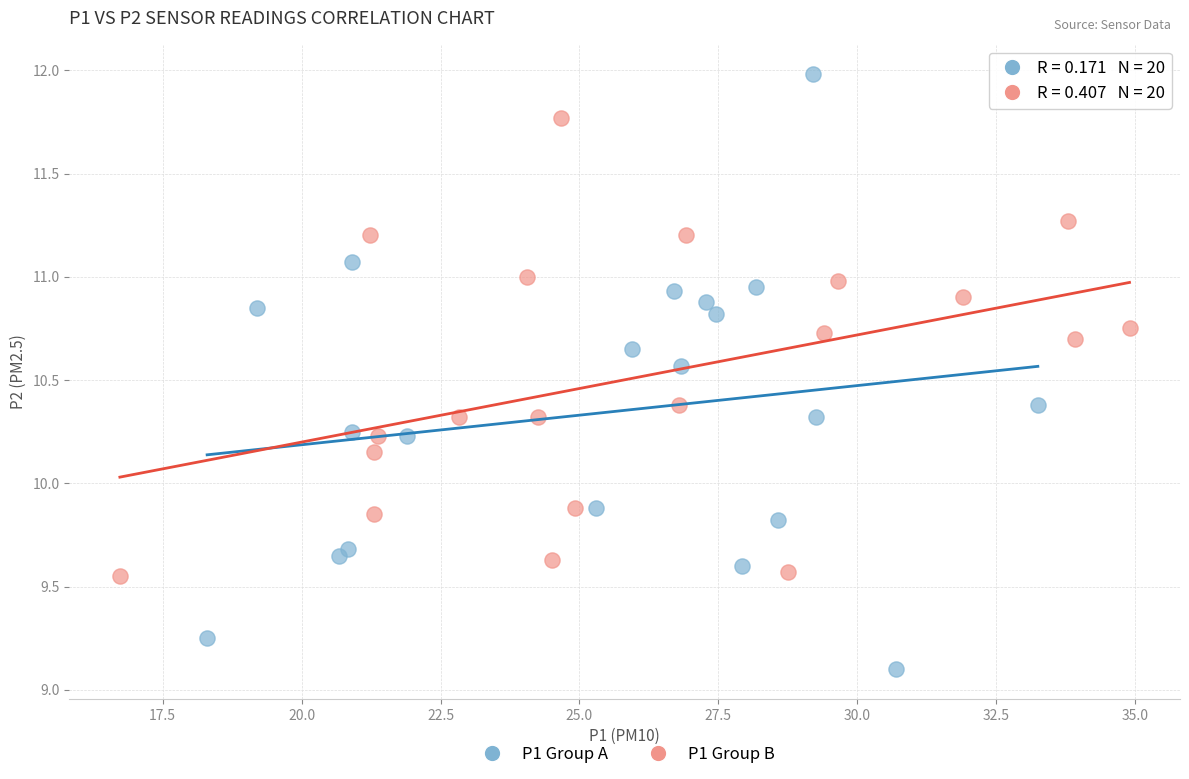

Which series has the largest Y range (max minus min)?

P1 Group A